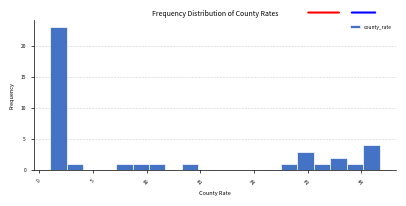

Read against the x-axis, roughly where is the centre of the tallest bar?

2.0